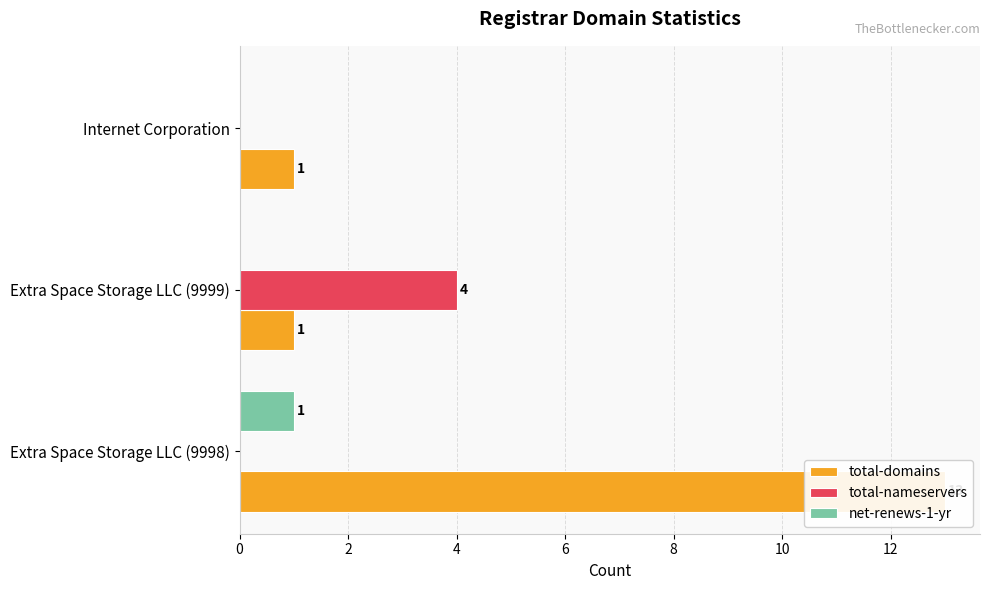

What is the maximum value for net-renews-1-yr?

1